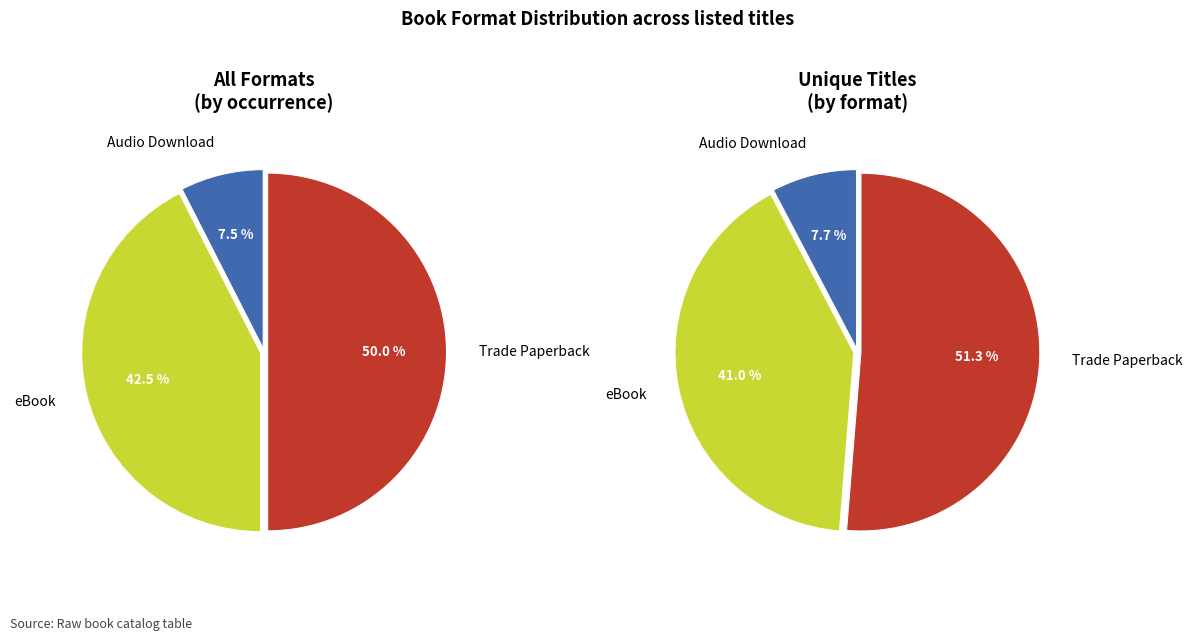

Count the number of slices in the pie.

3